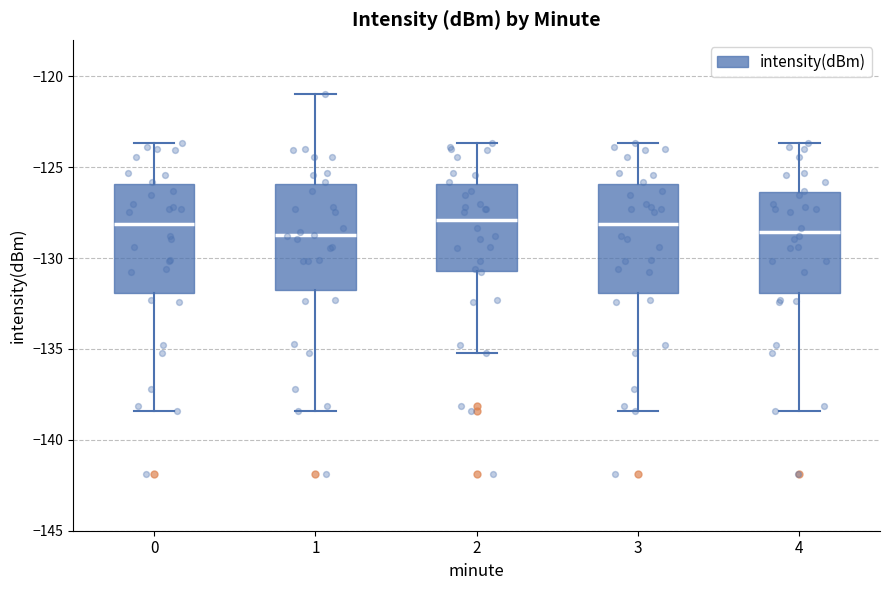

Reading left to right, read every box against the y-axis: the position of its median line, the range the box covers, and the ends of its whiskers. The values are not printed on the chart, so give them approximately, as read against the axis.

0: median -128.0, box -132.0 to -126.0, whiskers -138.5 to -123.5
1: median -129.0, box -132.0 to -126.0, whiskers -138.5 to -121.0
2: median -128.0, box -130.5 to -126.0, whiskers -135.0 to -123.5
3: median -128.0, box -132.0 to -126.0, whiskers -138.5 to -123.5
4: median -128.5, box -132.0 to -126.5, whiskers -138.5 to -123.5